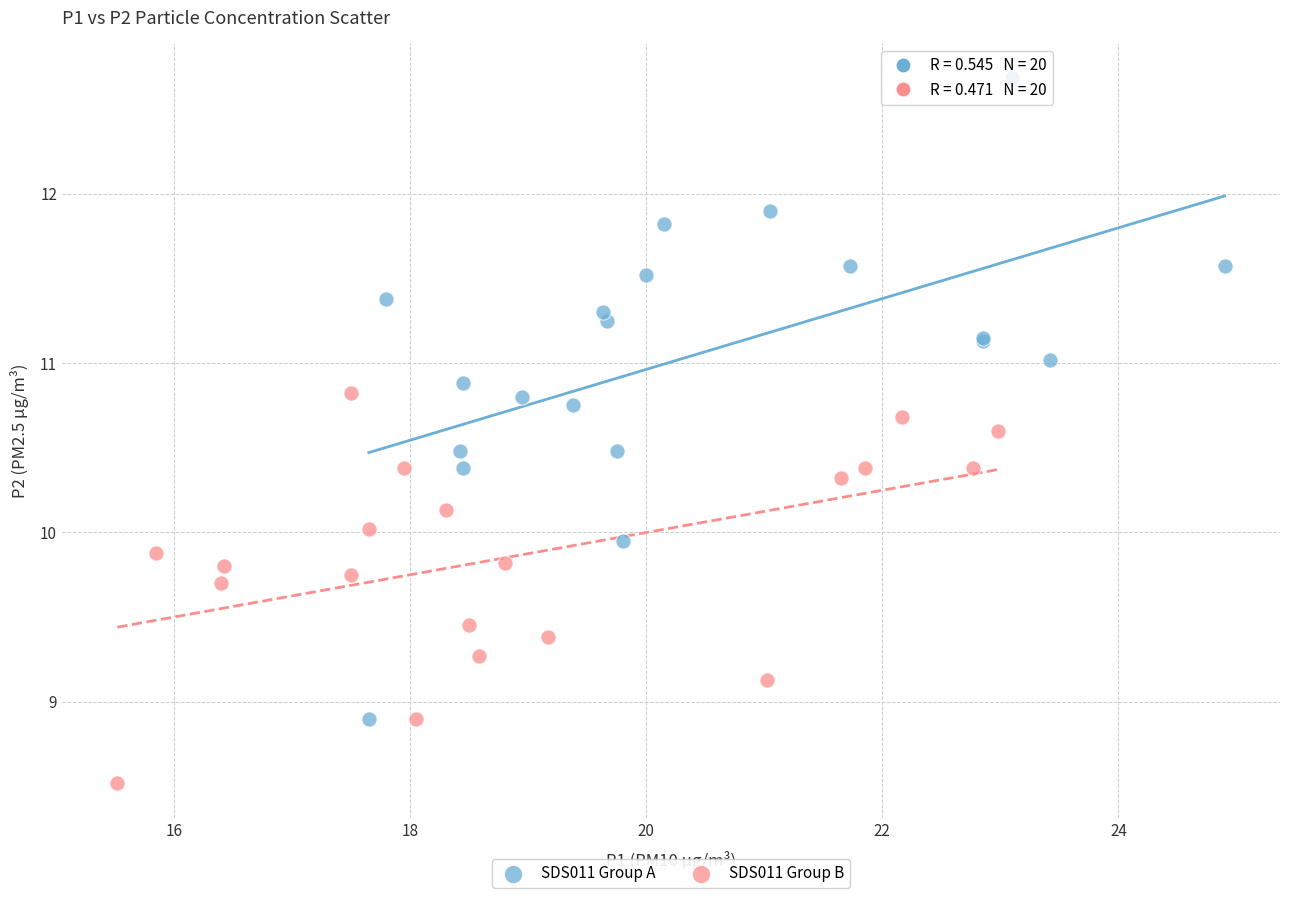

Which series has the widest spread of Y values?

SDS011 Group A